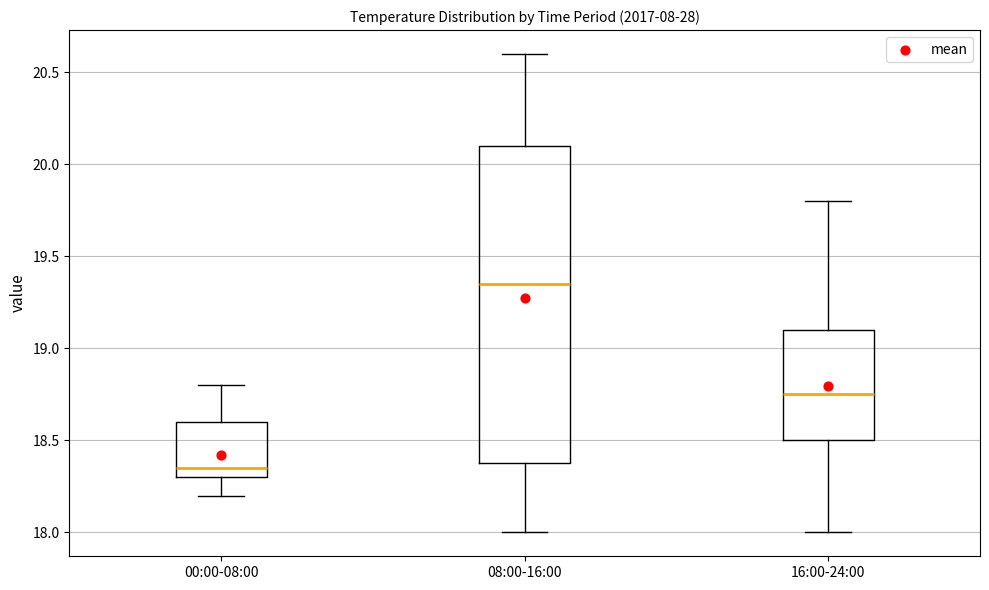

Reading left to right, transcribe this box plot: for each box, give where its median line is, the range the box spans, and where its two whiskers end, as read against the y-axis. The values are not printed on the chart, so give them approximately, as read against the axis.

00:00-08:00: median 18.35, box 18.30 to 18.60, whiskers 18.20 to 18.80
08:00-16:00: median 19.35, box 18.40 to 20.10, whiskers 18.00 to 20.60
16:00-24:00: median 18.75, box 18.50 to 19.10, whiskers 18.00 to 19.80